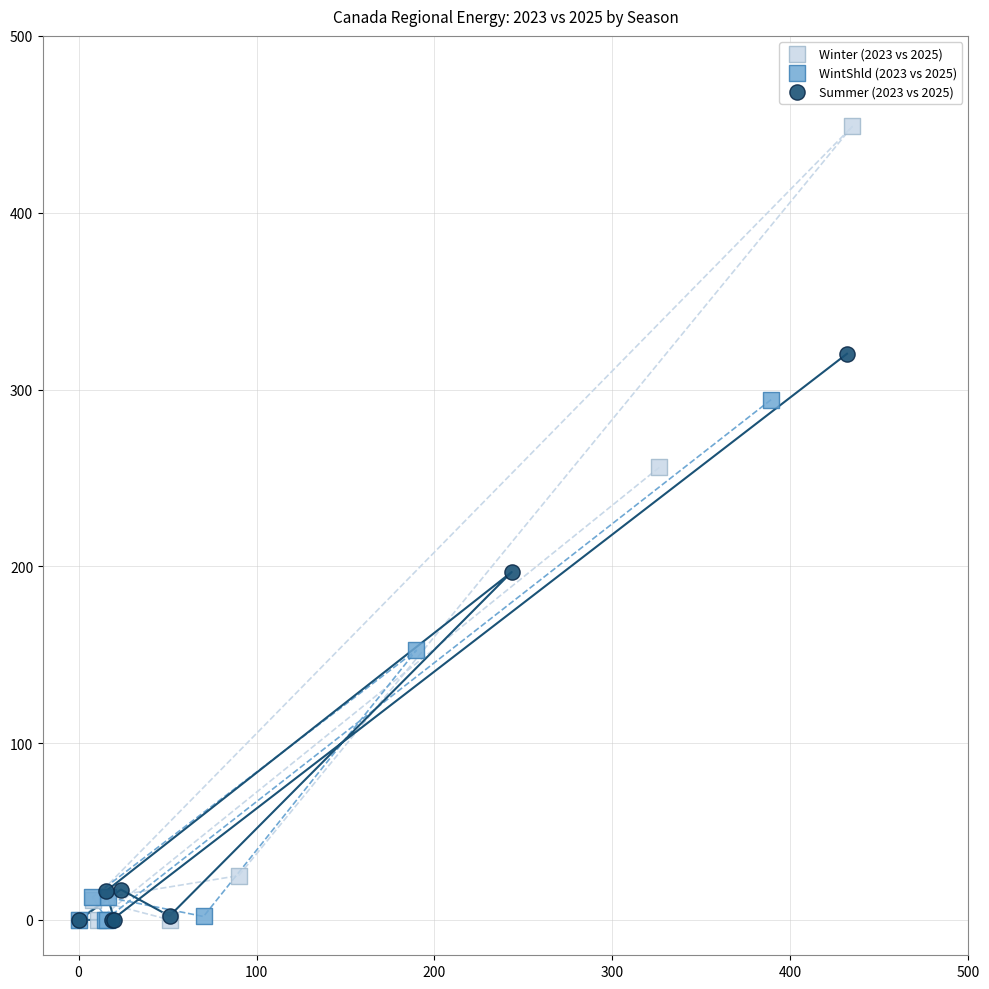

Which series contains the highest Y value?

Winter (2023 vs 2025)